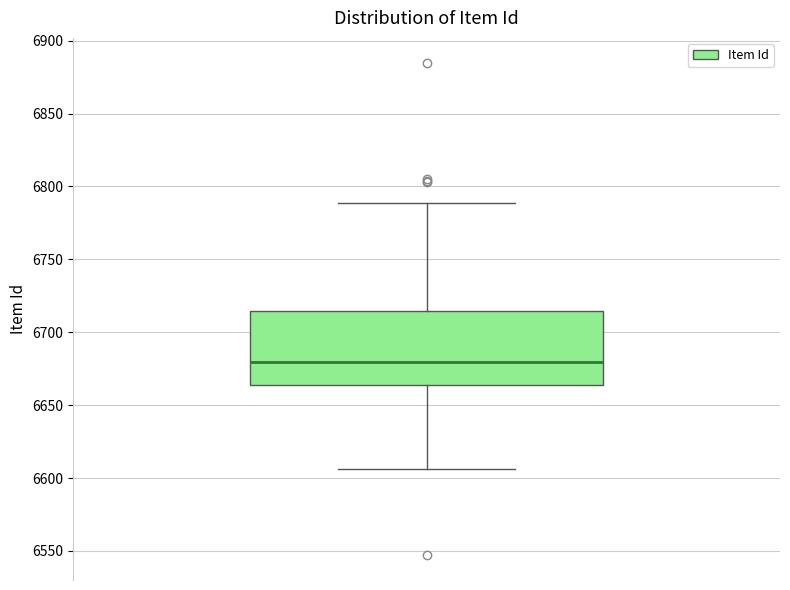

Read this box plot against the y-axis: the position of the median line, the range covered by the box, and the ends of both whiskers. The values are not printed on the chart, so give them approximately, as read against the axis.

median 6680, box 6665 to 6715, whiskers 6605 to 6790